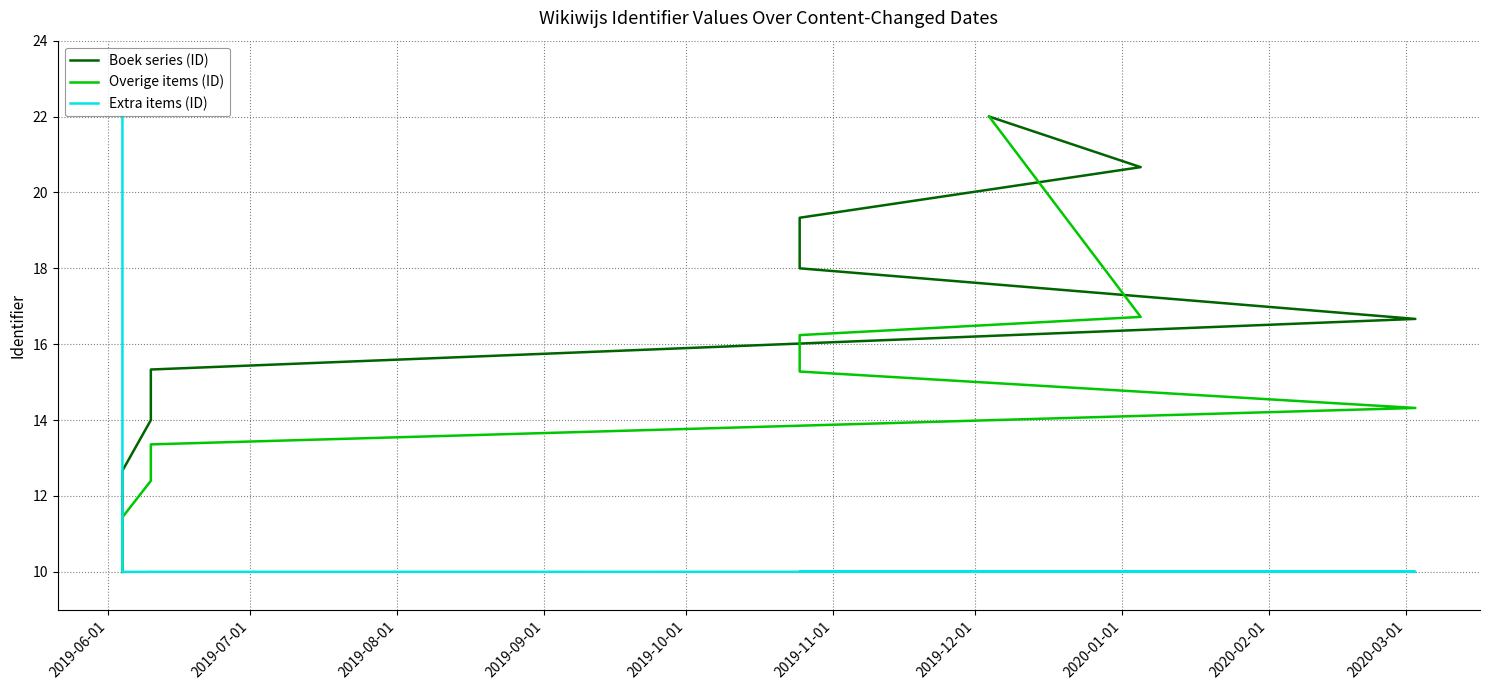

What is the maximum value for Overige items (ID)?

22.0